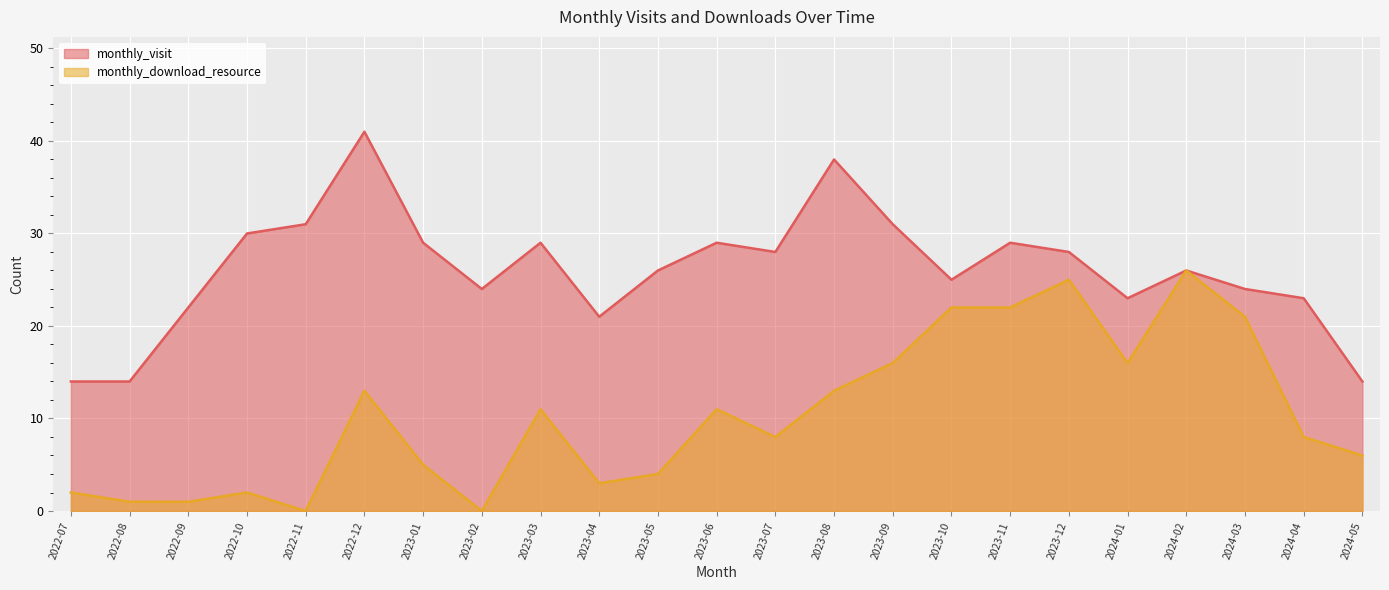

Does the chart display data point markers on the line(s)?

No